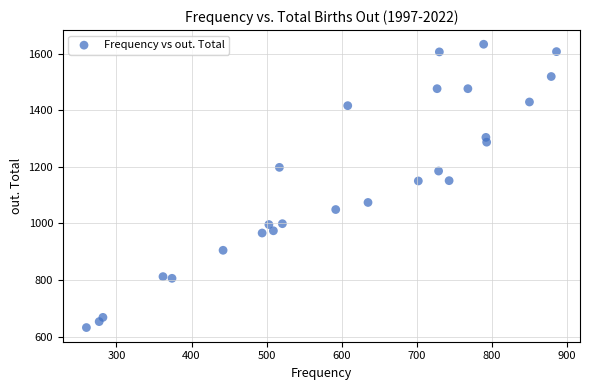

What is the range of Y values (max minus min)?

1001